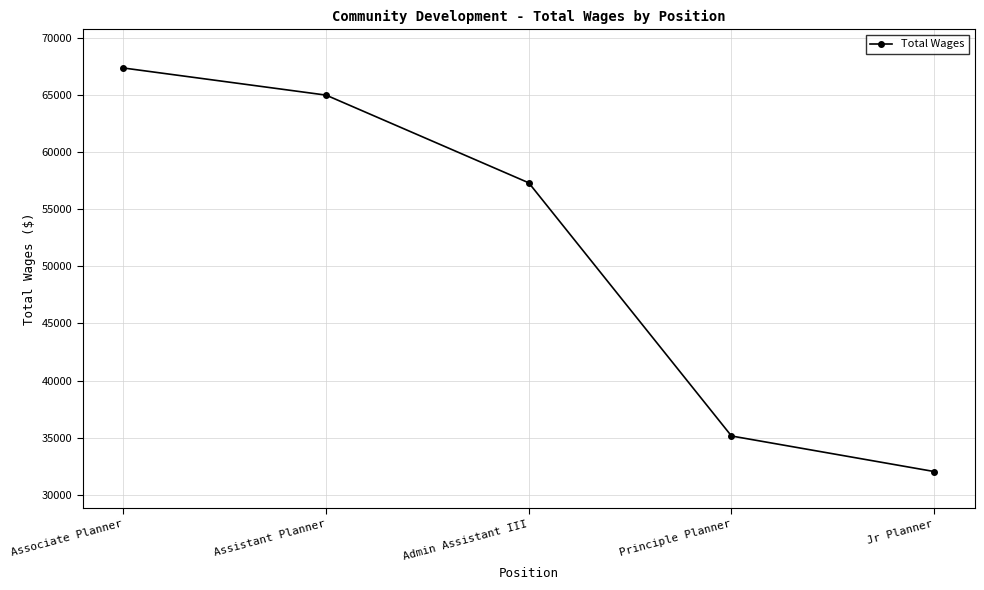

Approximately how many times larger is the value at Admin Assistant III compared to Assistant Planner?

0.9